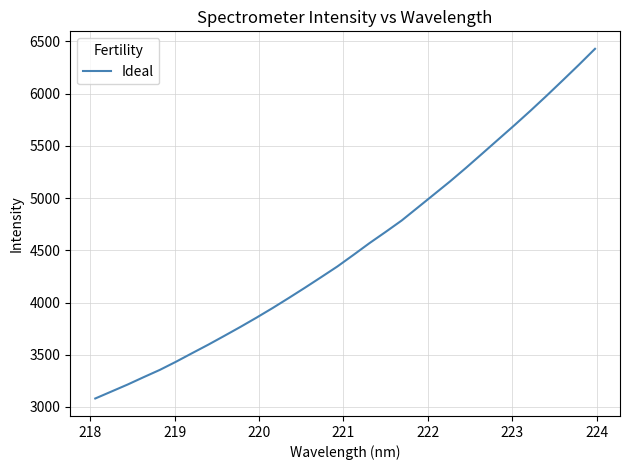

What is the smallest value displayed?

3081.4